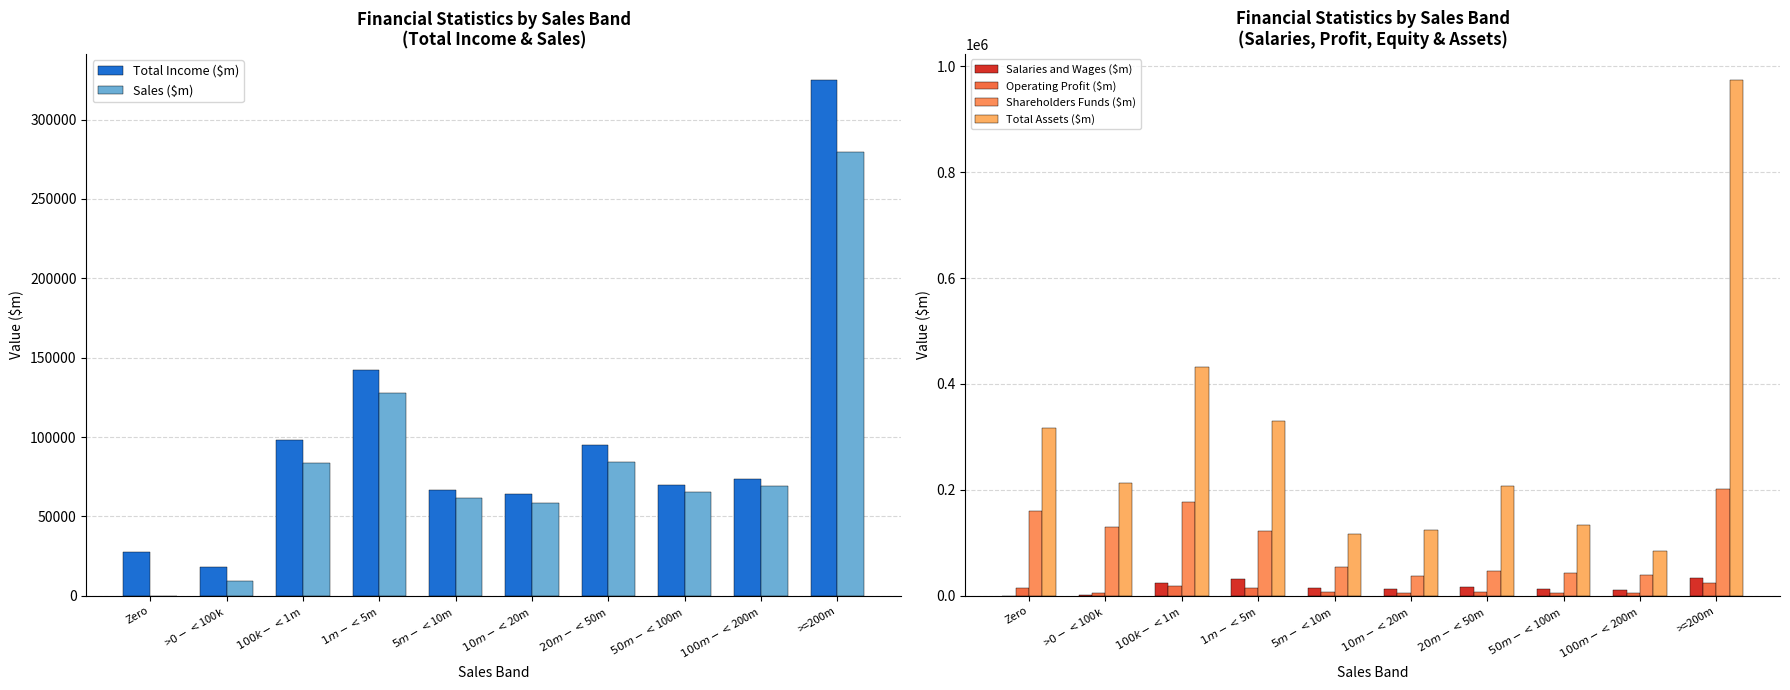

What is the difference between the maximum and second lowest values in the Total Assets ($m) series?

858249